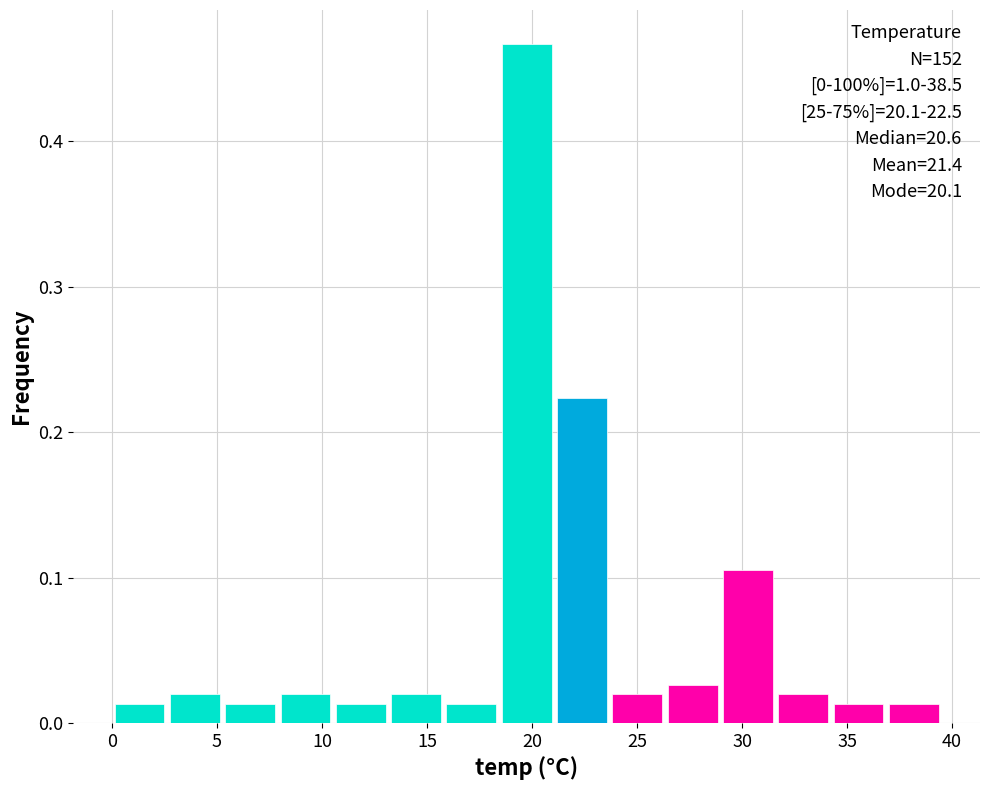

Over which range of the x-axis is the bar tallest?

18.5 to 21.0